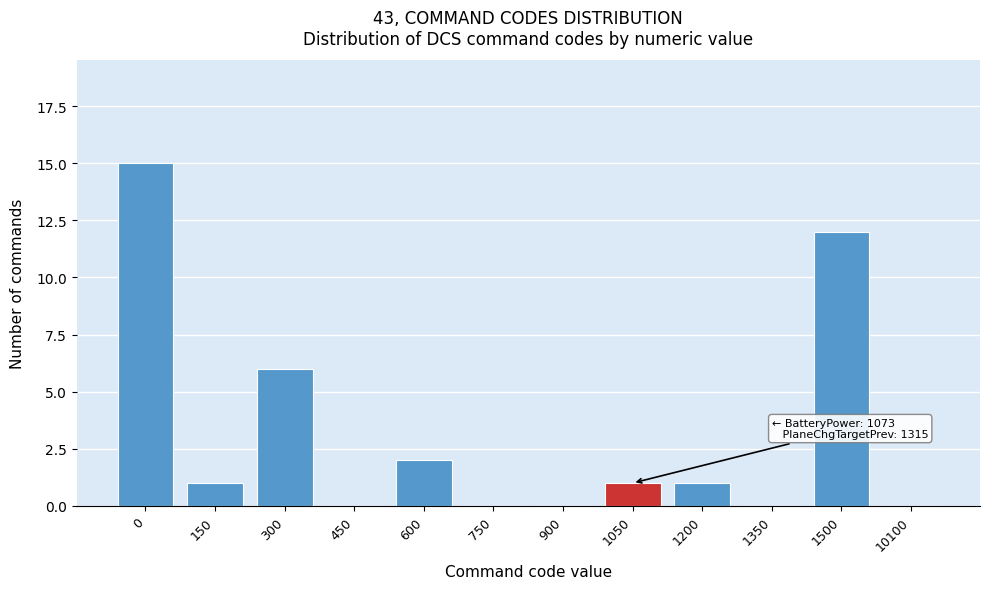

Reading right to left, what are all the values shown in this chart?

10100=0	1500=12	1350=0	1200=1	1050=1	900=0	750=0	600=2	450=0	300=6	150=1	0=15